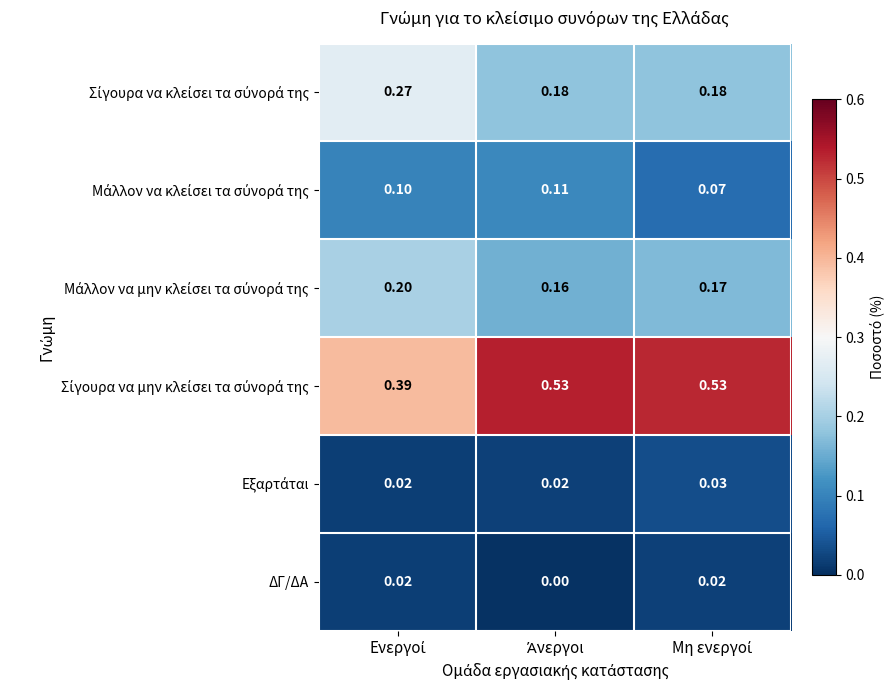

Which has a higher value, Μη ενεργοί or Άνεργοι?

Μη ενεργοί